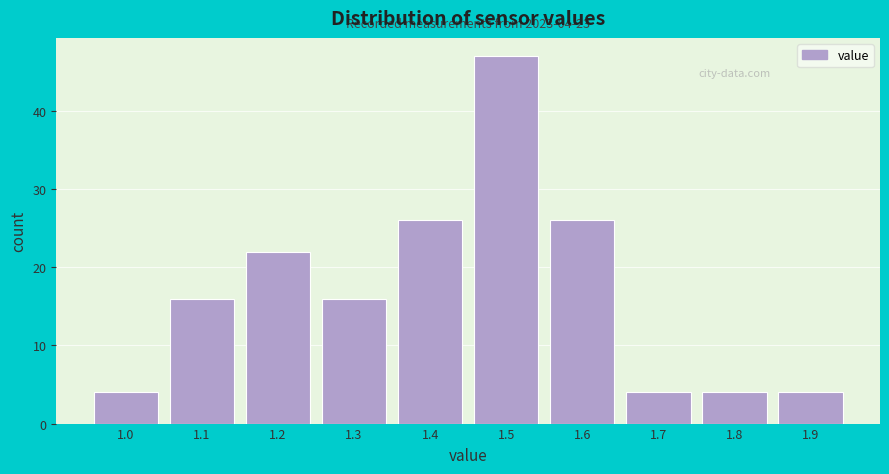

Over which range of the x-axis is the bar tallest?

1.45 to 1.55